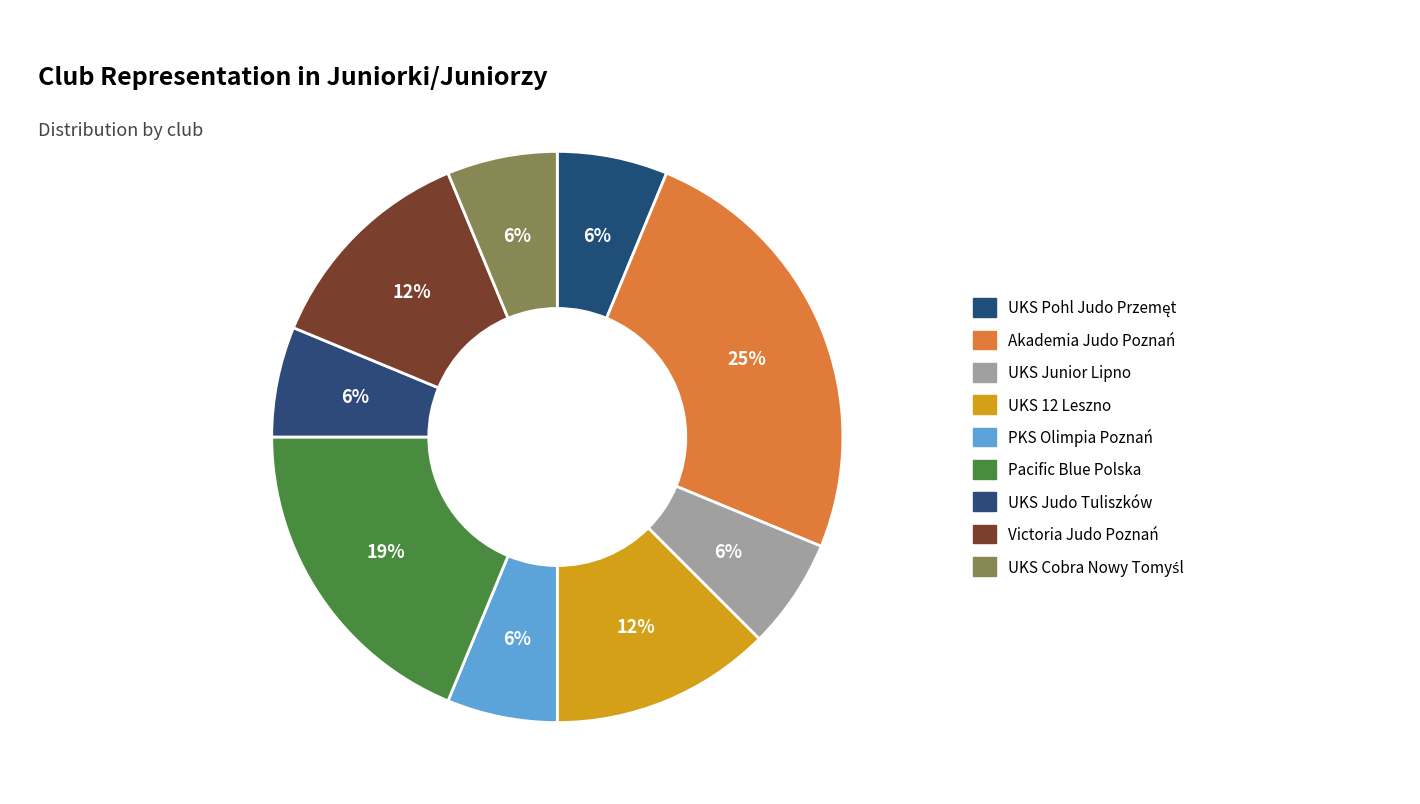

Count the number of slices in the pie.

9